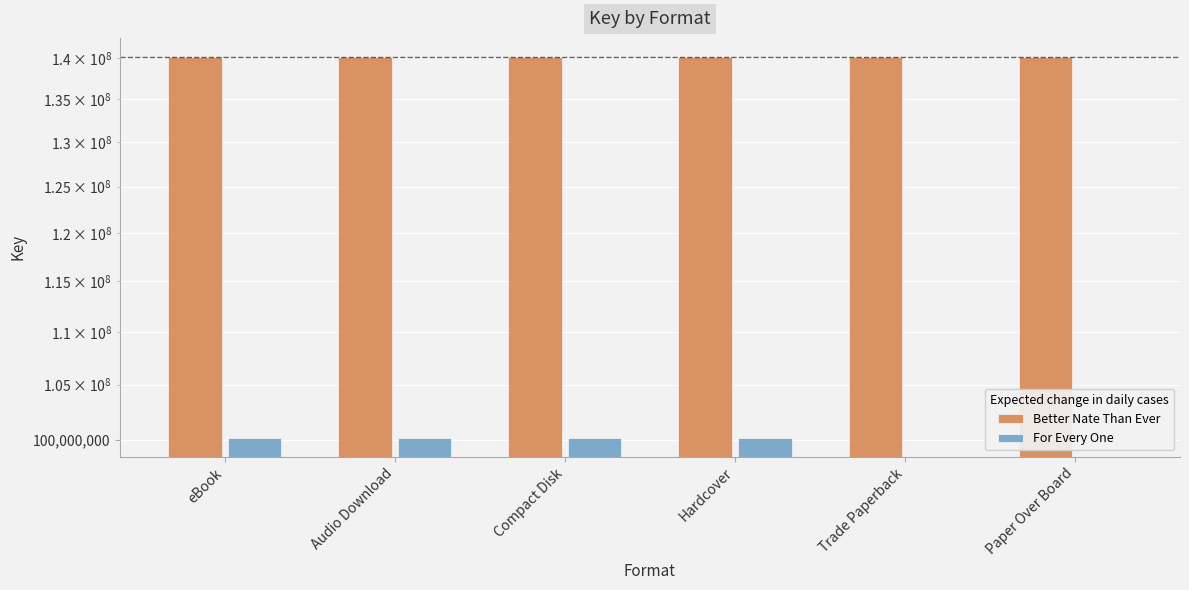

True or false: For Every One has a value of 0 at Trade Paperback.

True